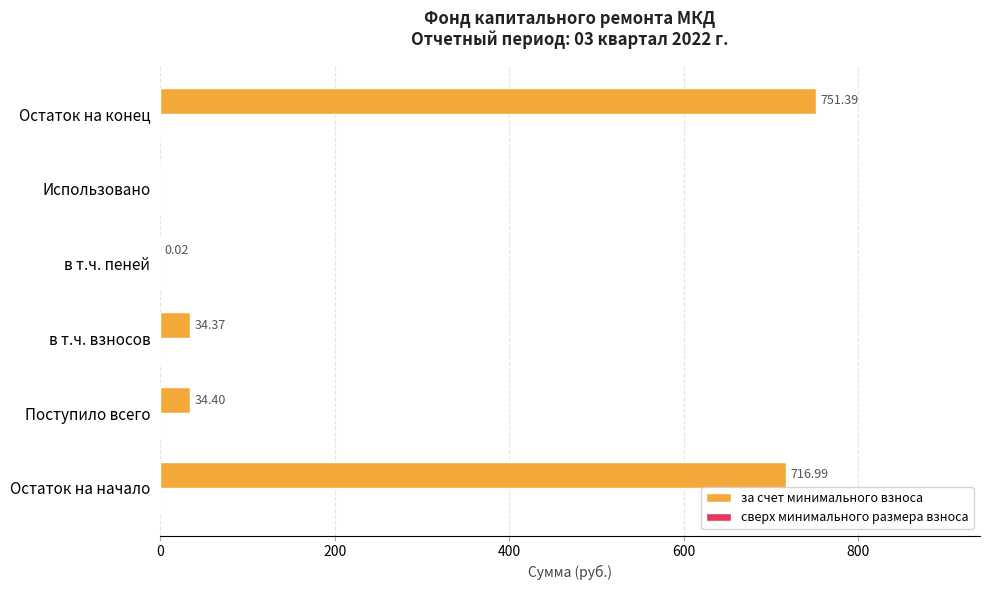

At which category does the chart reach its peak across all series?

Остаток на конец